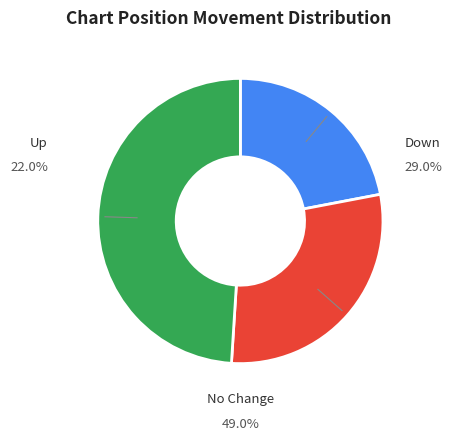

The up slice represents 8% of the pie. True or false?

False